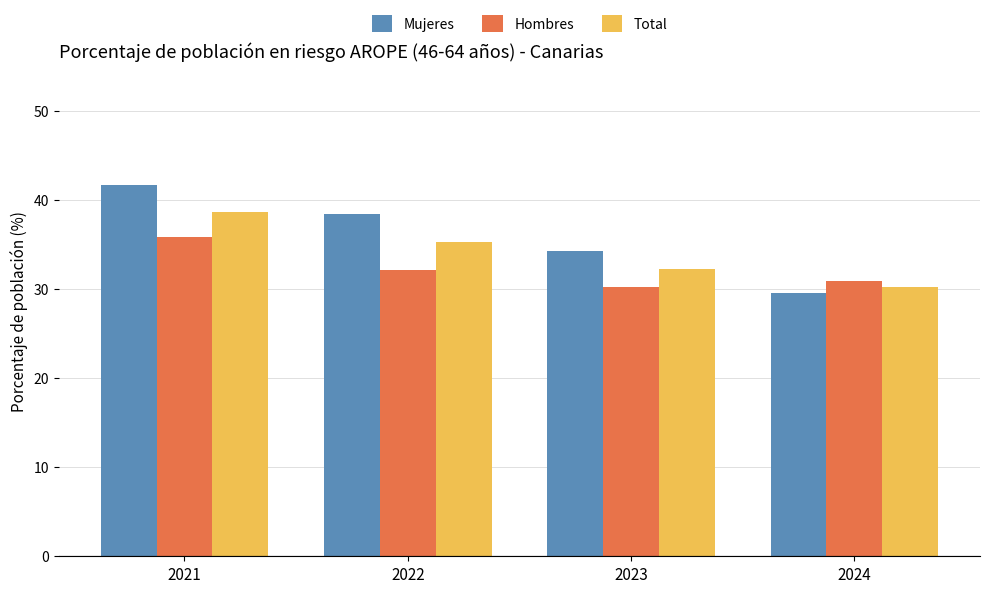

Which category has the lowest value in the Hombres series?

2023